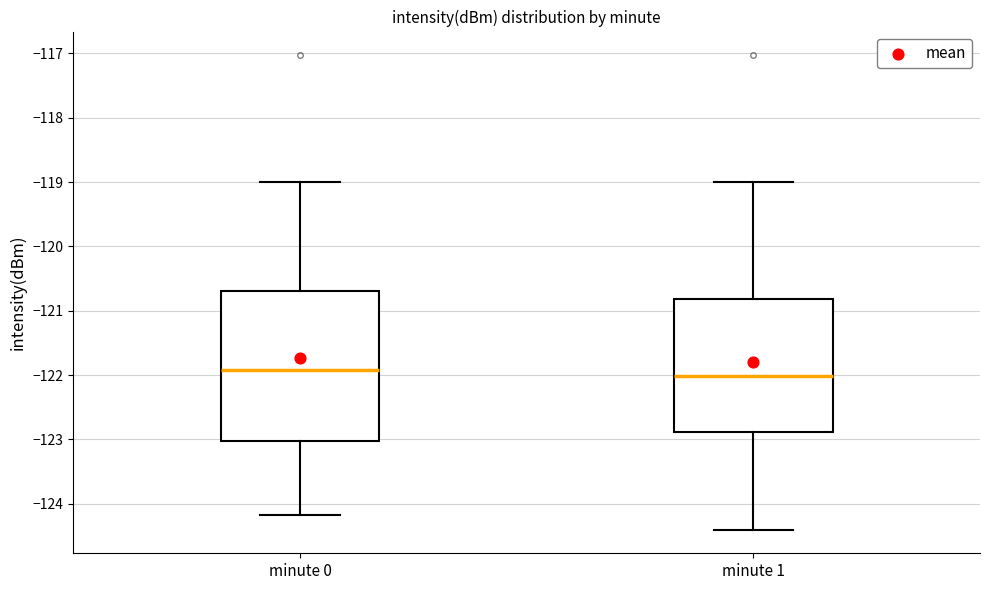

Reading left to right, transcribe this box plot: for each box, give where its median line is, the range the box spans, and where its two whiskers end, as read against the y-axis. The values are not printed on the chart, so give them approximately, as read against the axis.

minute 0: median -121.9, box -123.0 to -120.7, whiskers -124.2 to -119.0
minute 1: median -122.0, box -122.9 to -120.8, whiskers -124.4 to -119.0